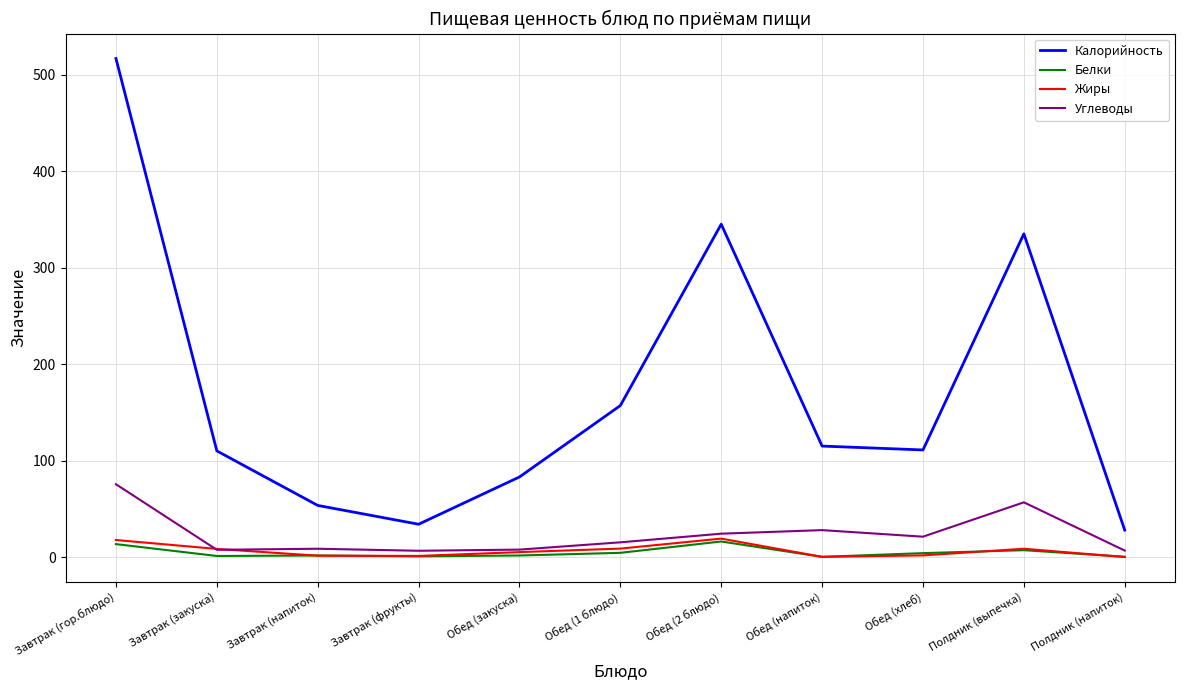

Which series has the largest range (max minus min)?

Калорийность